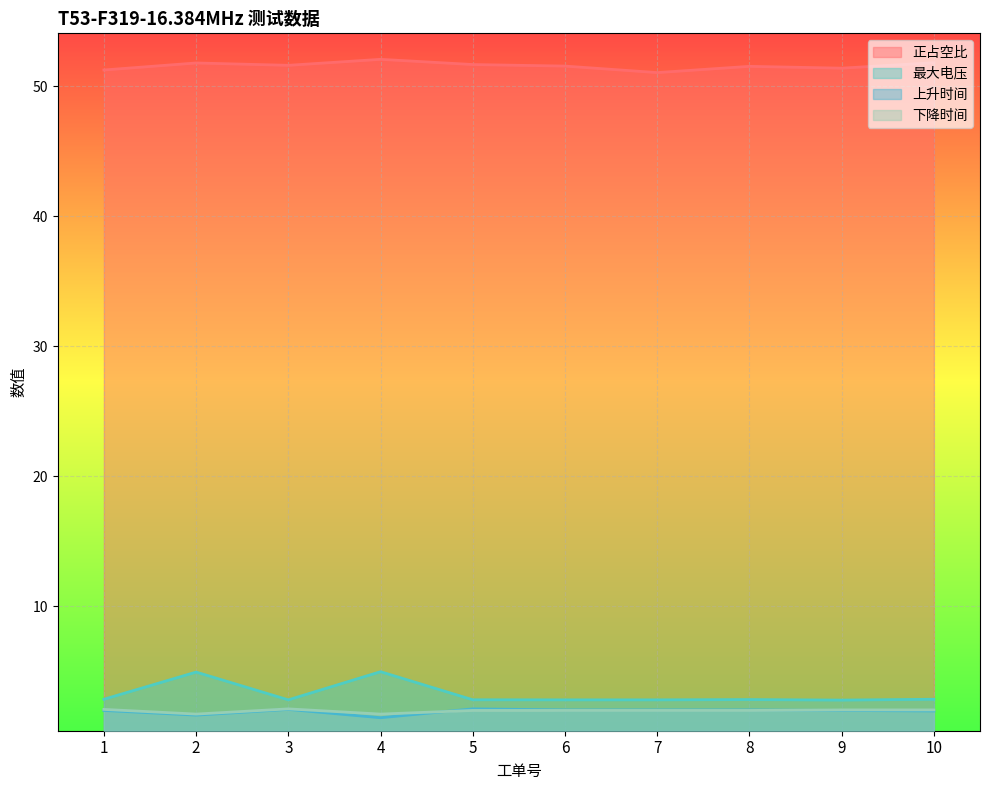

How many distinct data groups are displayed?

4